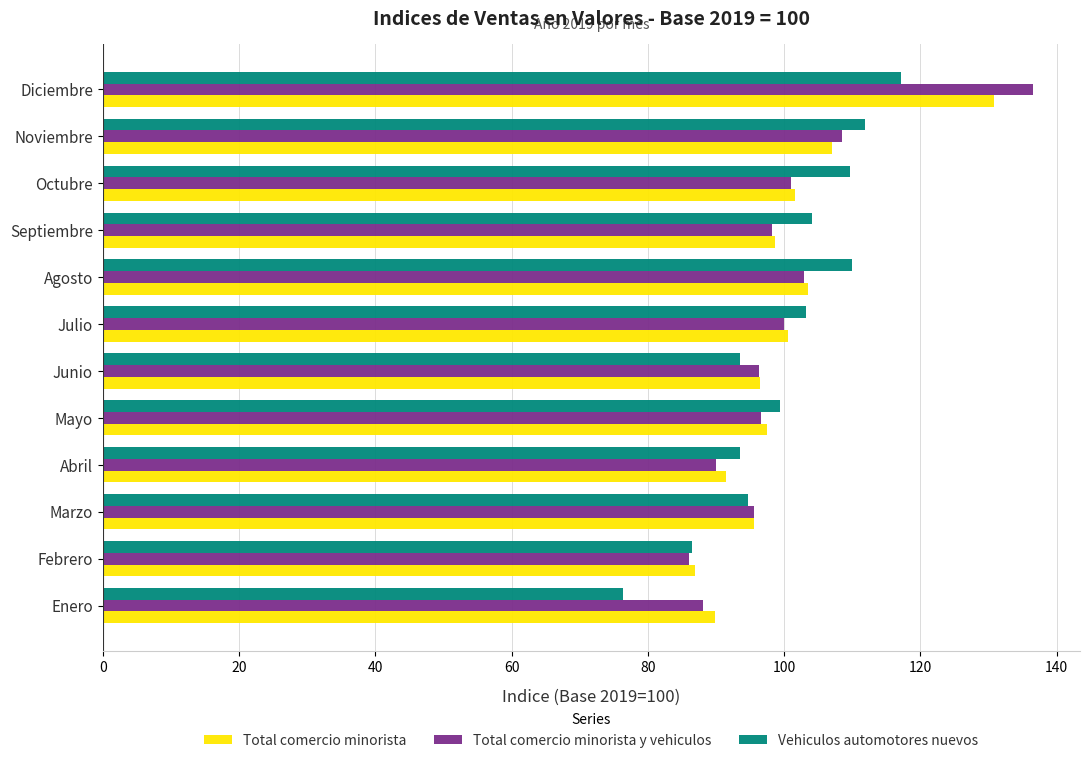

What is the total value across all series at Febrero?

259.5